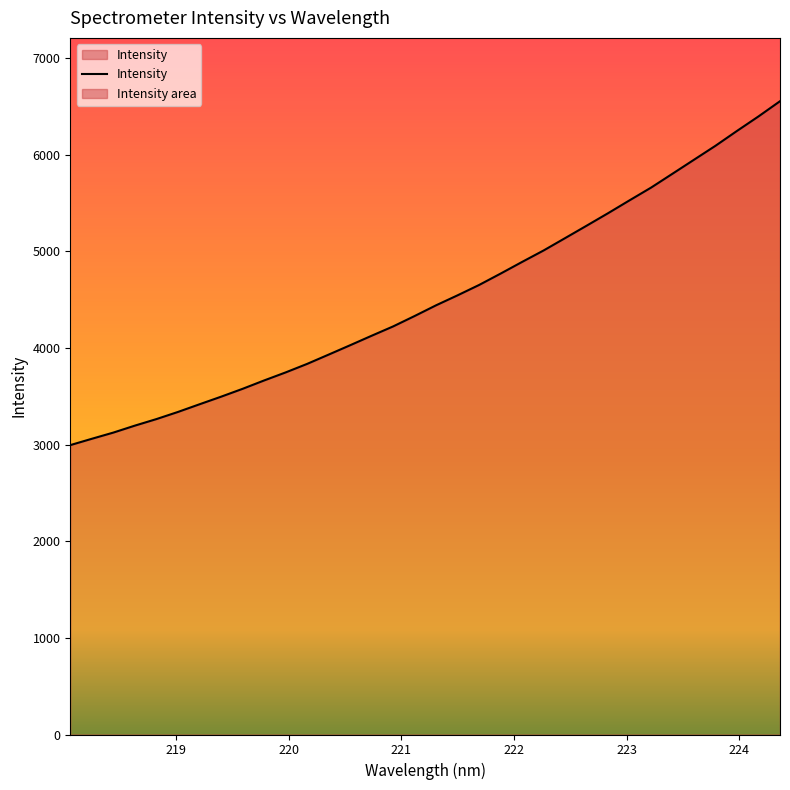

How many lines are shown in the chart?

1